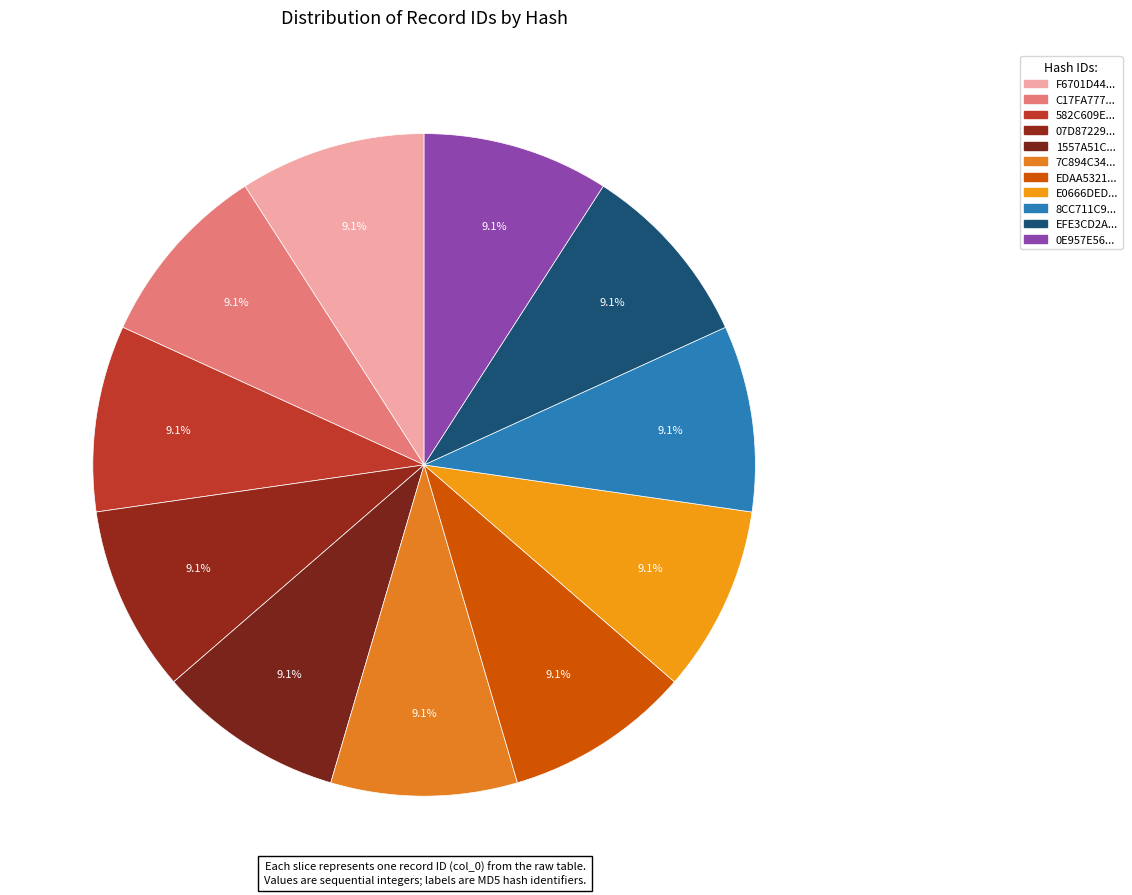

How many slices are in this pie chart?

11